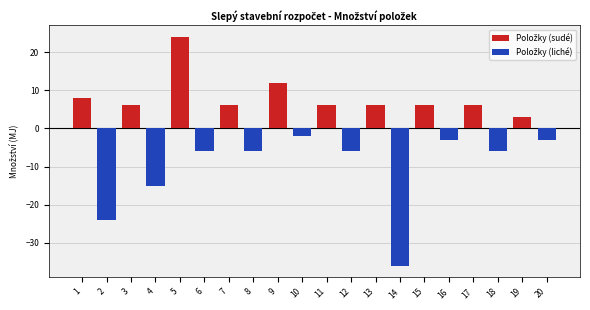

What is the difference between the maximum and minimum values in the Položky (liché) series?

36.0